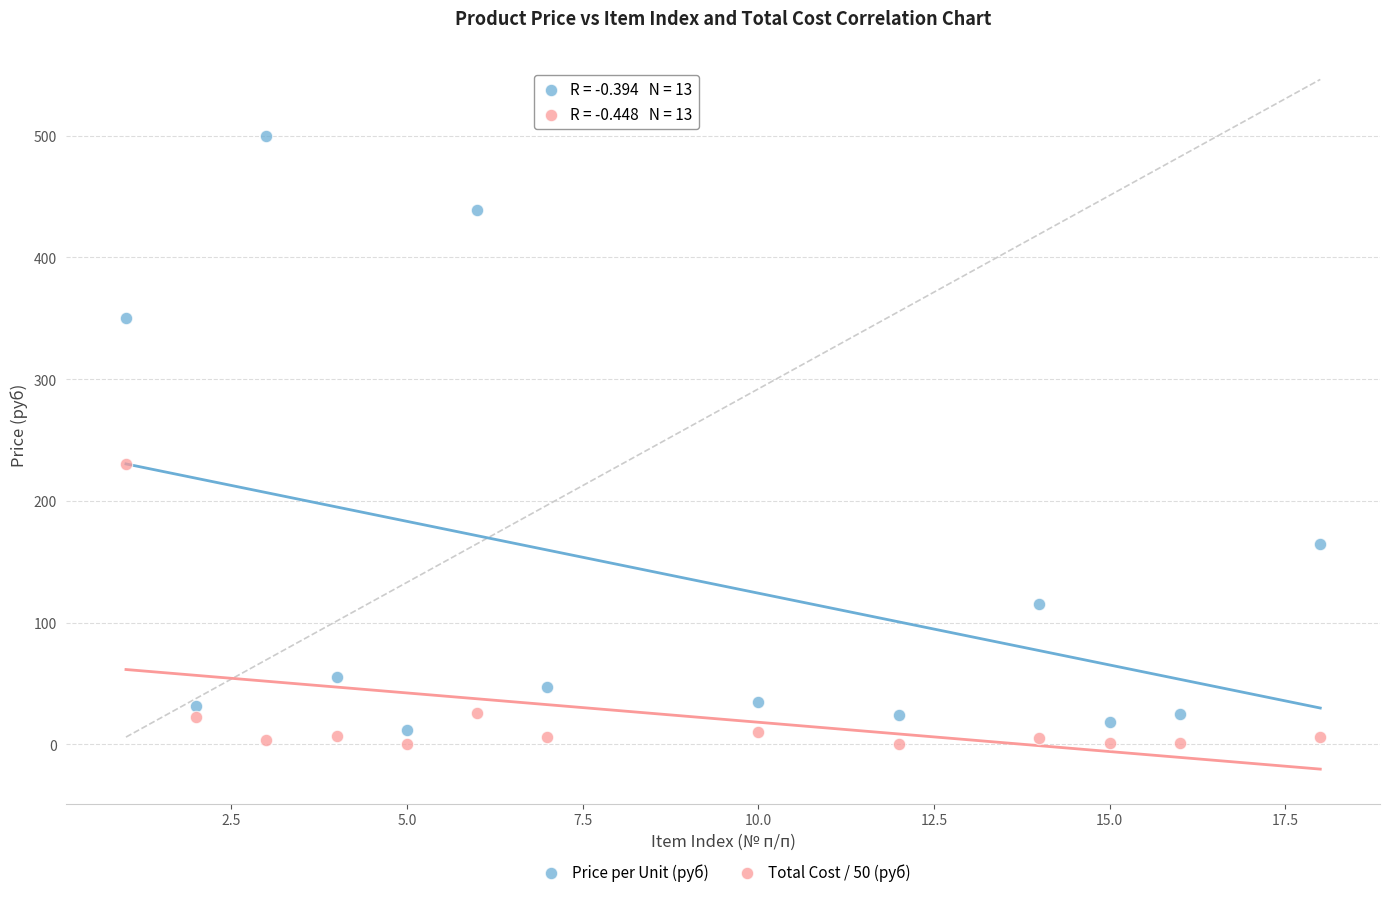

Which series contains the lowest Y value?

Total Cost / 50 (руб)